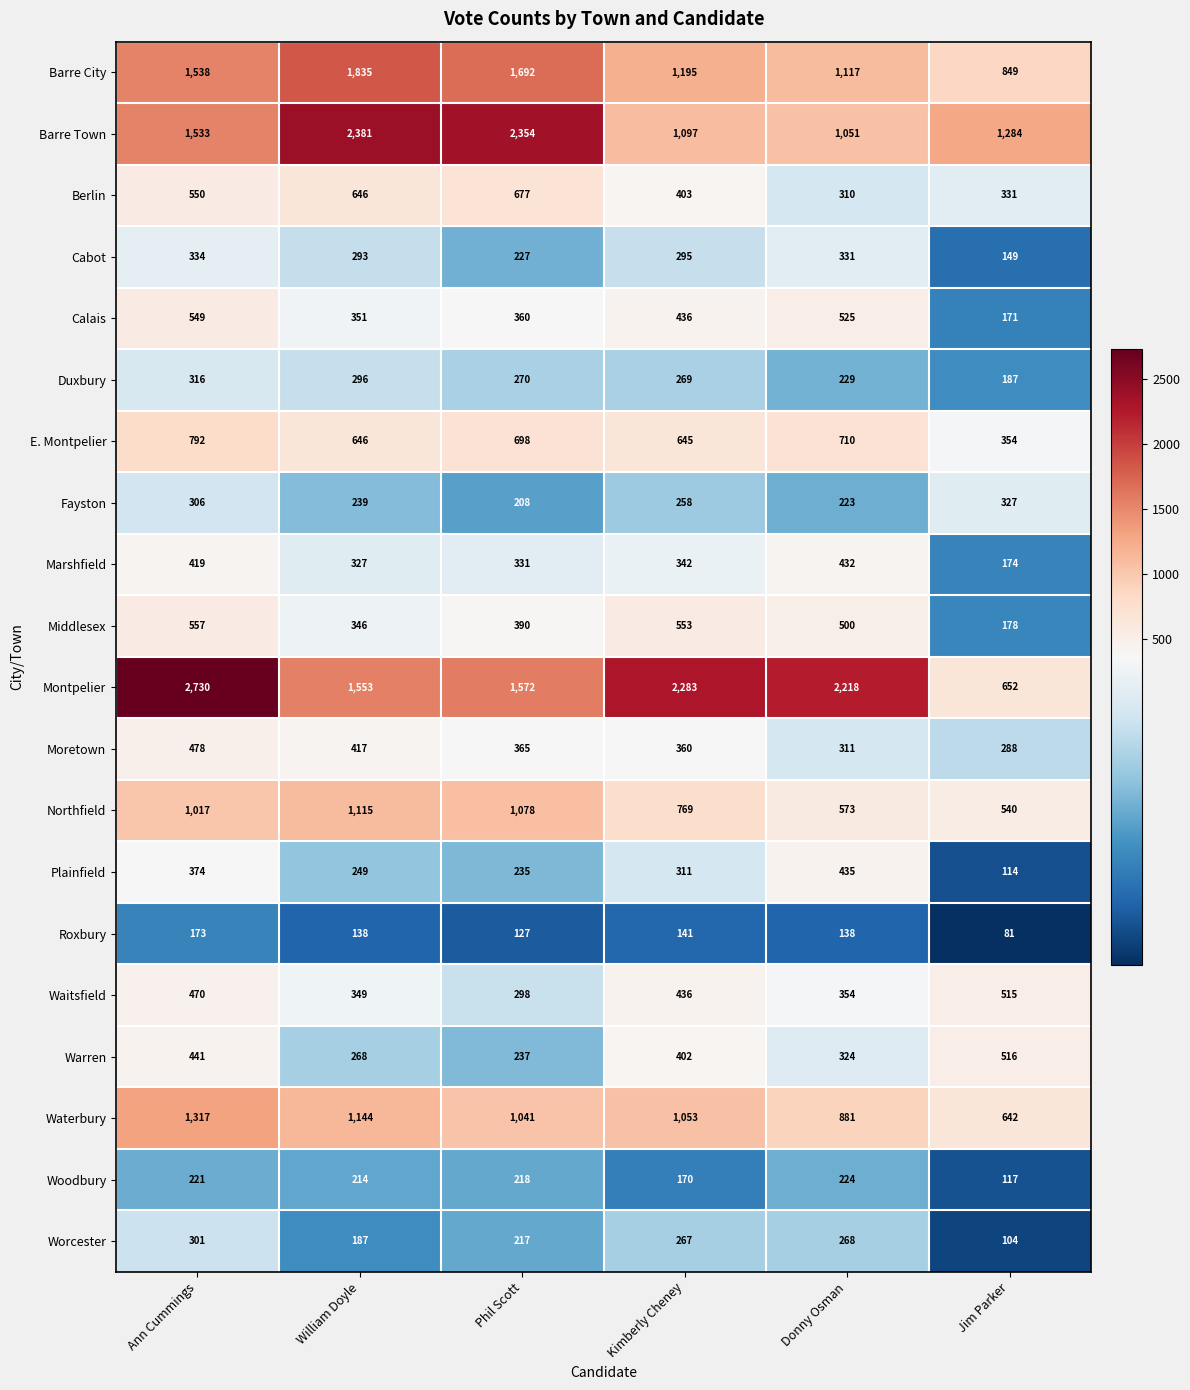

Between Phil Scott and Donny Osman, which series saw the biggest shift?

Barre Town